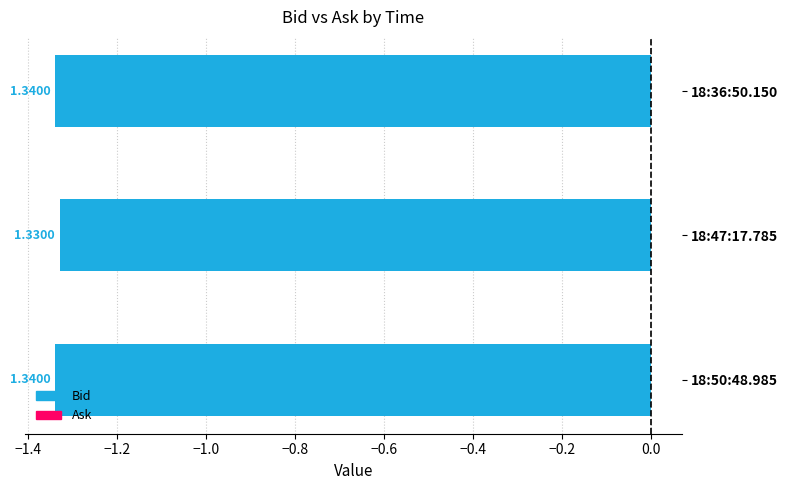

Reading left to right, what are all the values shown in this chart?

Bid: 1.3	1.3	1.3
Ask: 0.0	0.0	0.0